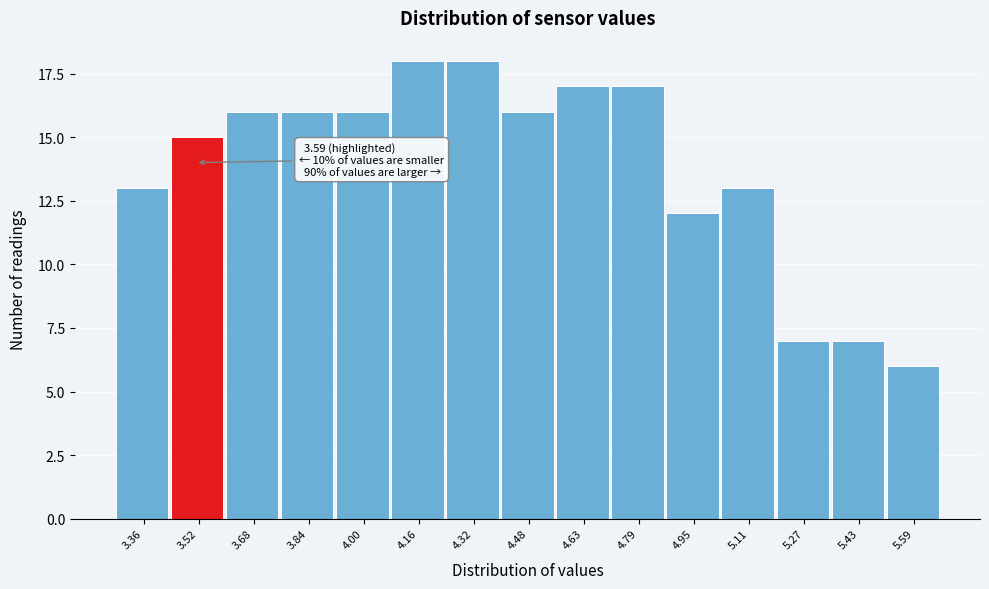

Reading left to right, transcribe all the data shown in this chart.

3.36=13	3.52=15	3.68=16	3.84=16	4.00=16	4.16=18	4.32=18	4.48=16	4.63=17	4.79=17	4.95=12	5.11=13	5.27=7	5.43=7	5.59=6